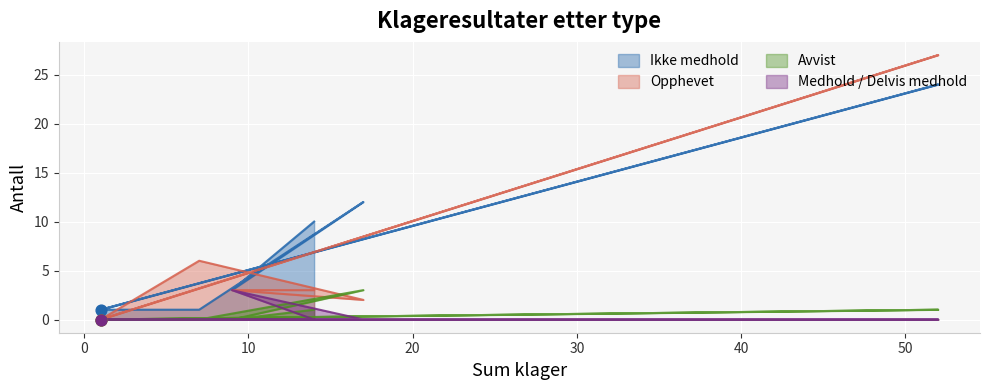

Which series contains the highest Y value?

Opphevet